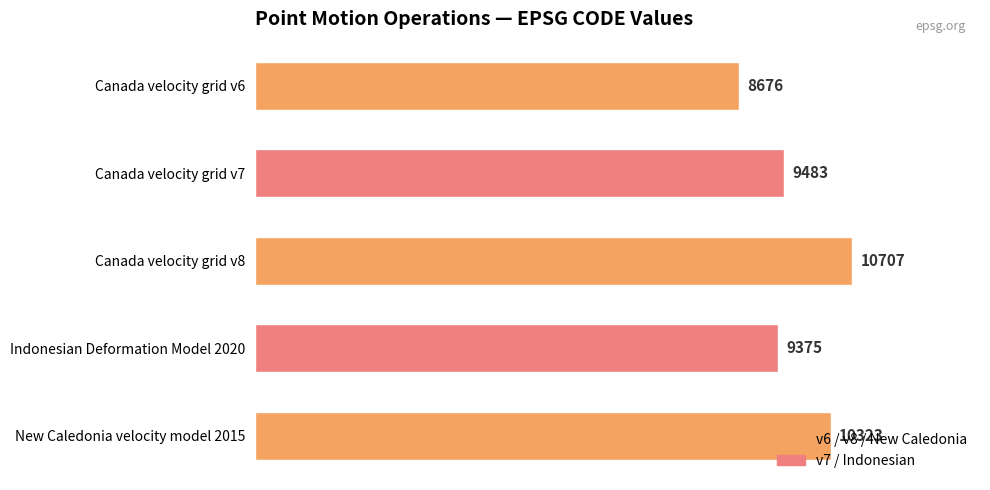

How many values are below 9483?

2